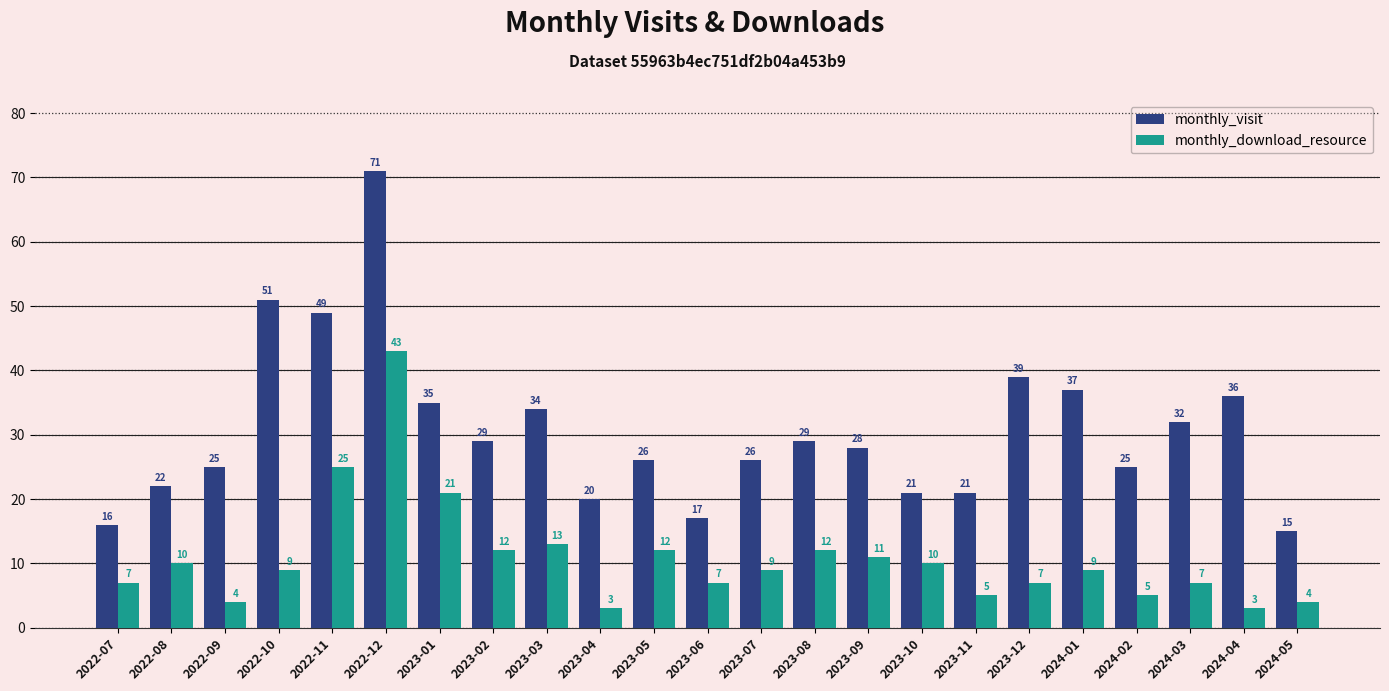

How many bars are there in each group?

2